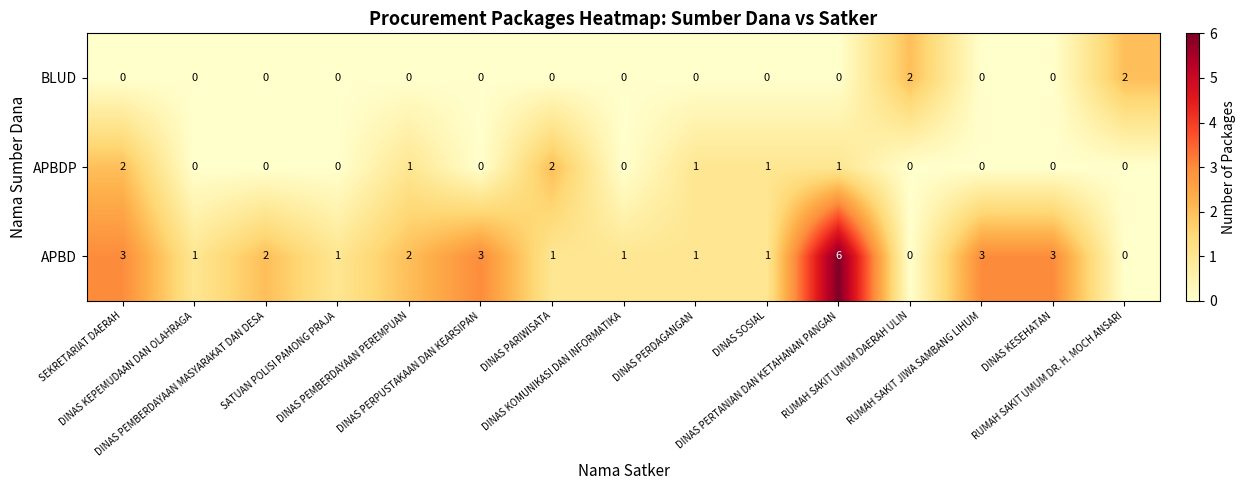

Which series changed the most between DINAS PERPUSTAKAAN DAN KEARSIPAN and DINAS PERDAGANGAN?

APBD